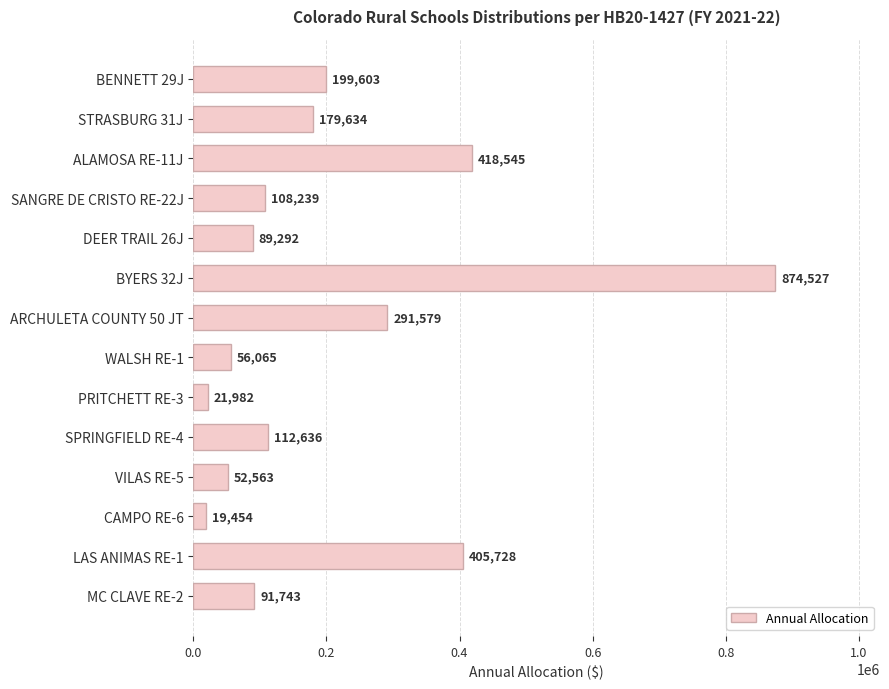

What is the ratio of the value at MC CLAVE RE-2 to the value at ARCHULETA COUNTY 50 JT?

0.3